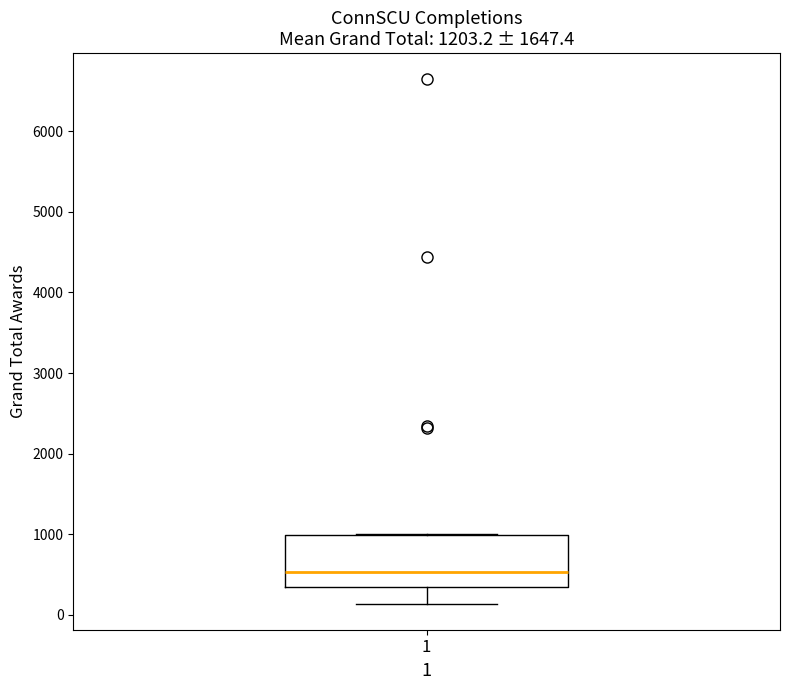

Where is the upper edge of the box at x = 1 on the y-axis? The values are not printed on the chart, so give them approximately, as read against the axis.

1000